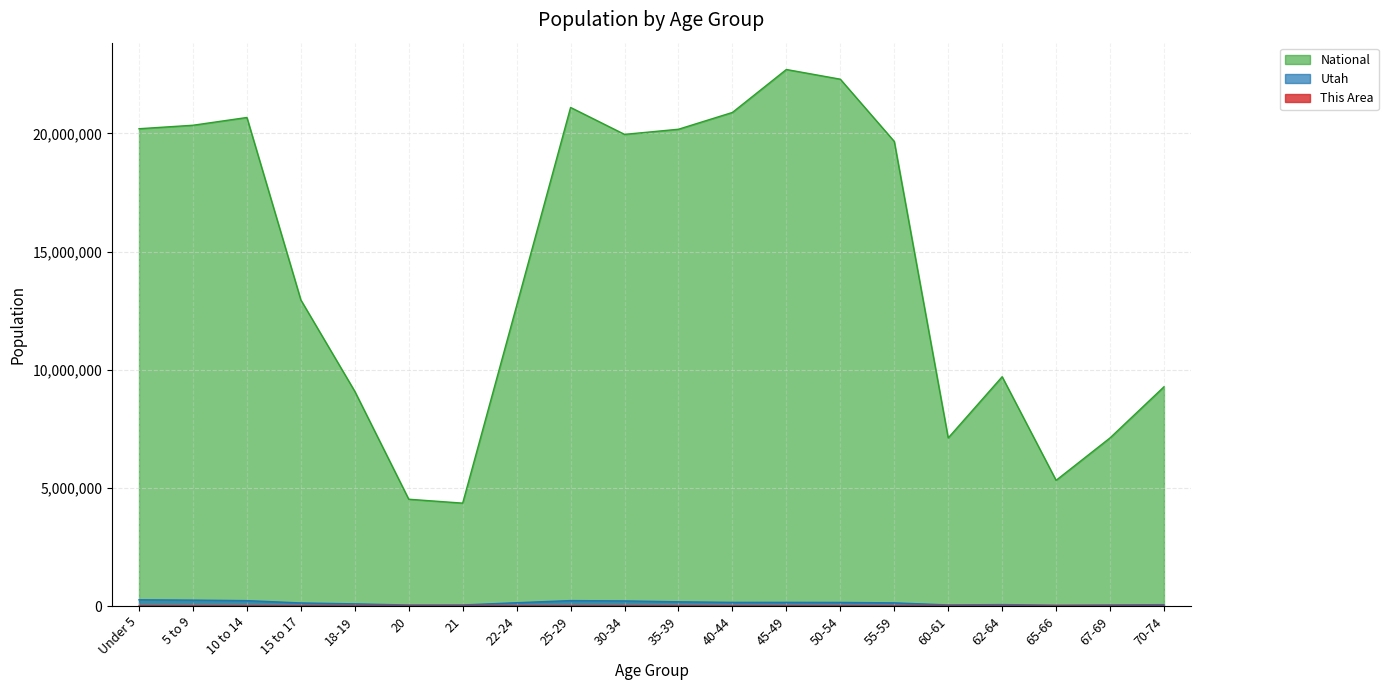

At which label is National closest to 13531442?

15 to 17